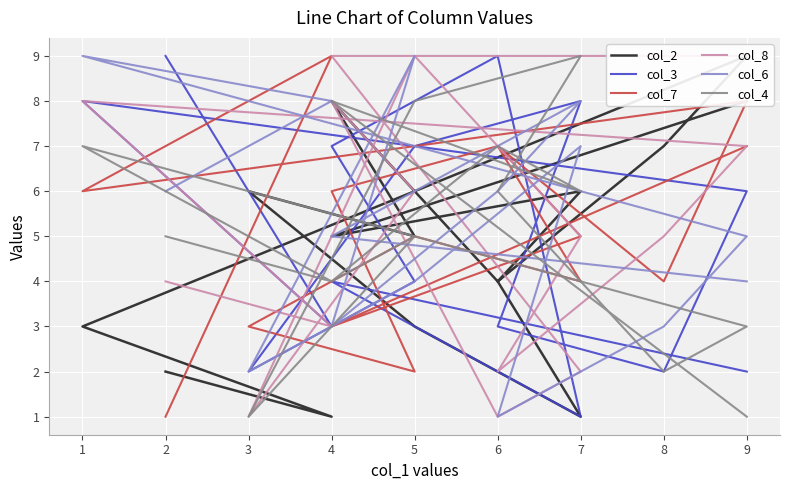

How many interior local valleys does the col_3 series have?

4